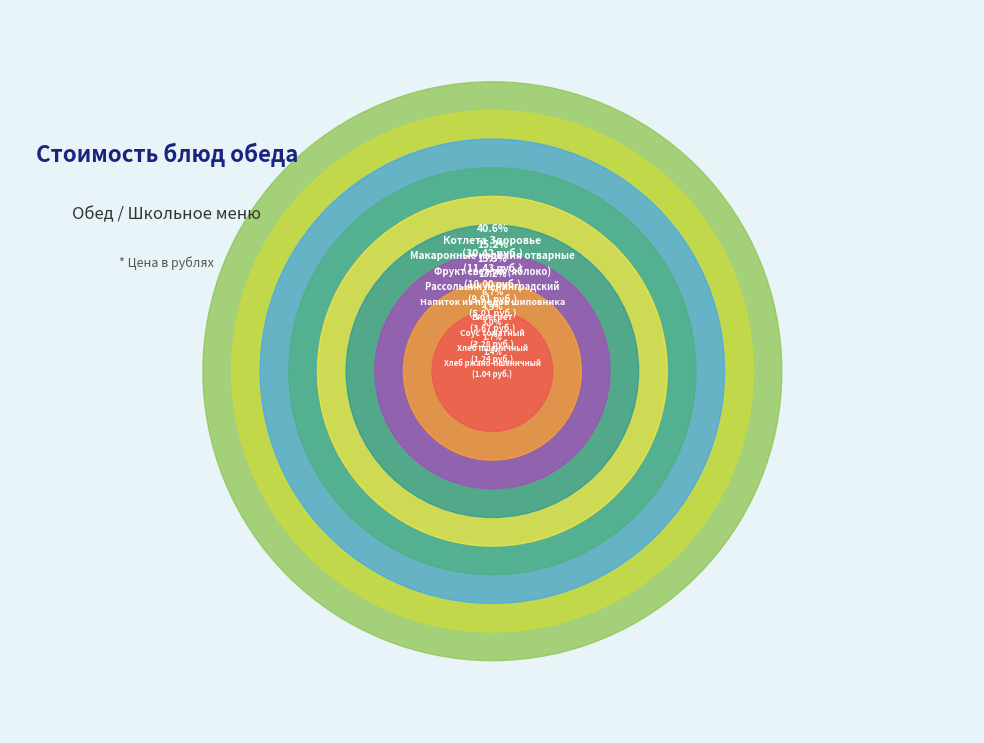

What percentage is the Рассольник ленинградский slice, to the nearest percent?

13%